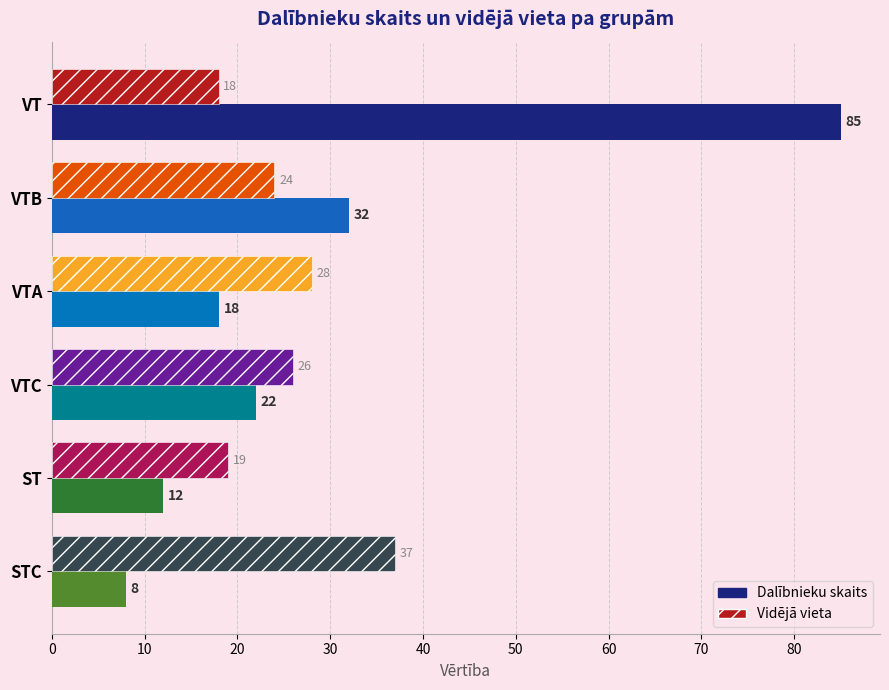

How many data points in Dalībnieku skaits are less than 22?

3